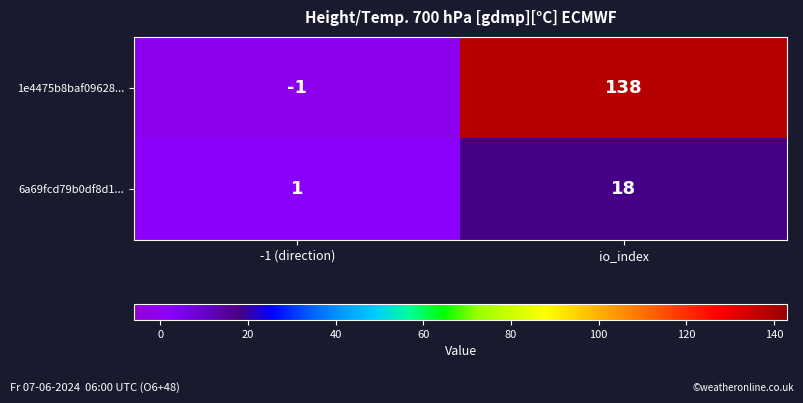

At which category is the sum across all series the highest?

io_index